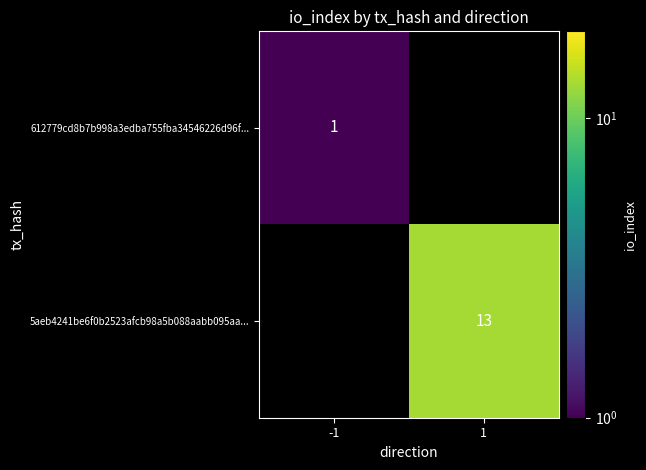

Is the value of 612779cd8b7b998a3edba755fba34546226d96f... at -1 greater than the value of 5aeb4241be6f0b2523afcb98a5b088aabb095aa... at 1?

No